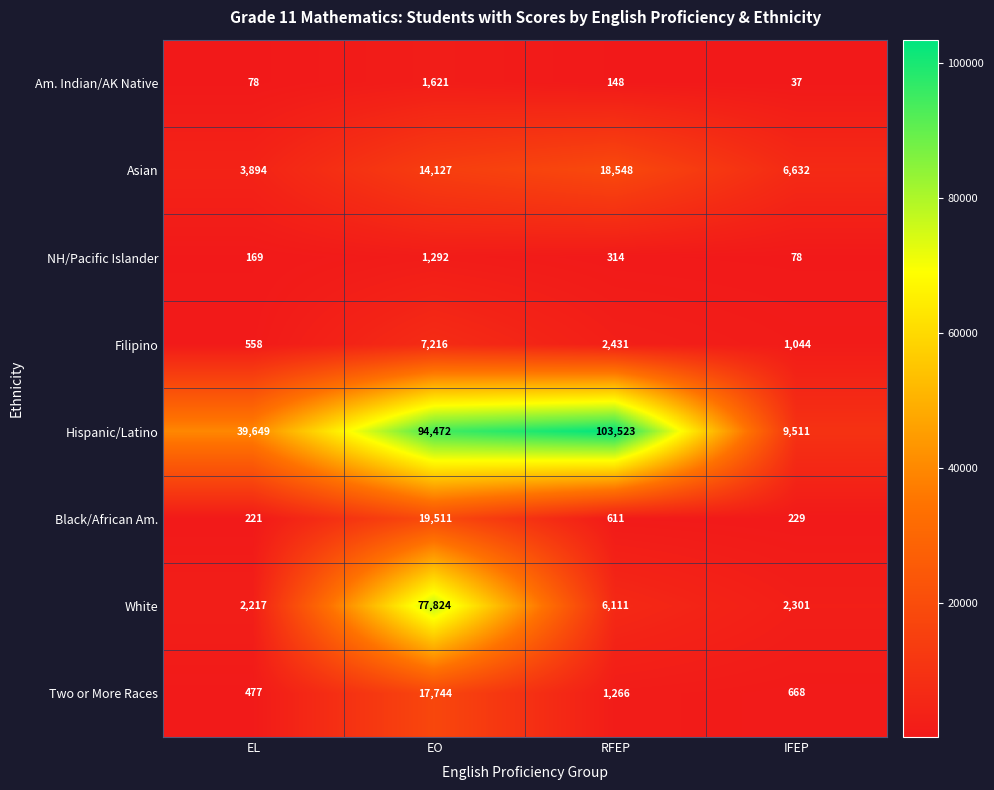

What is the approximate value of Two or More Races at EL?

477